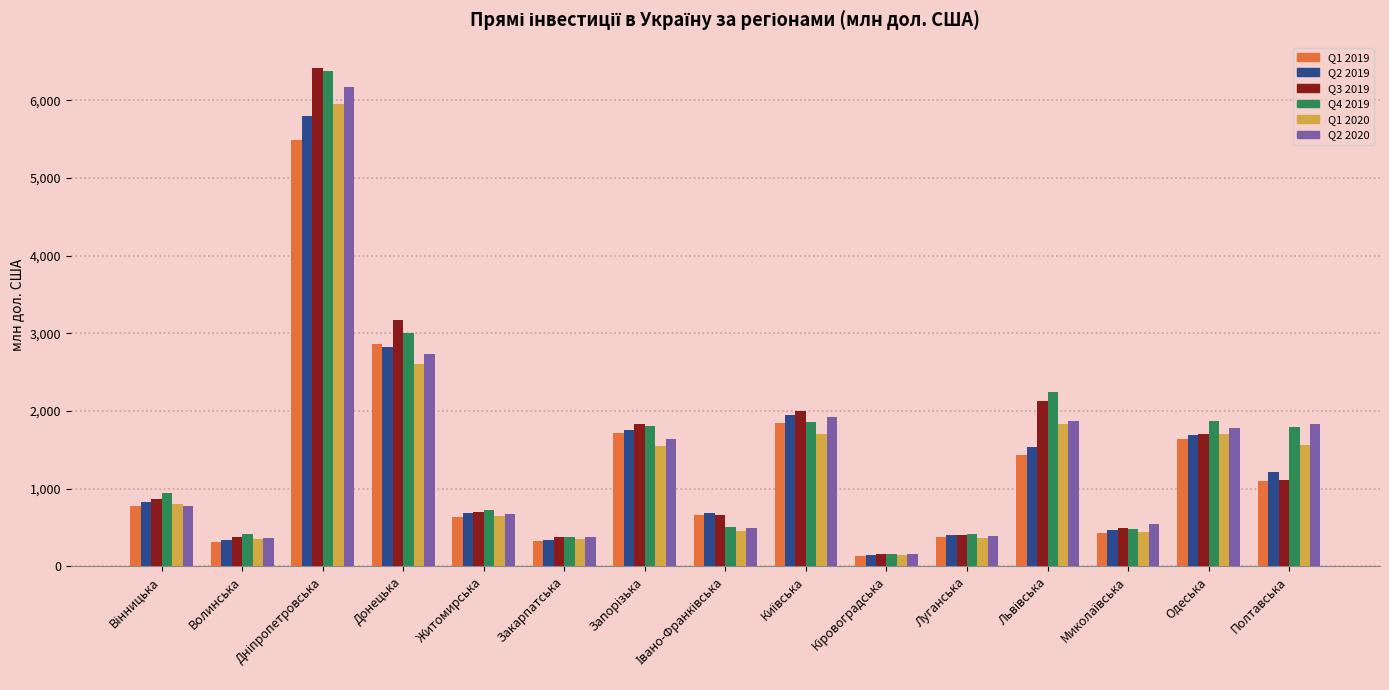

True or false: Q4 2019 has a value of 417.8 at Волинська.

True